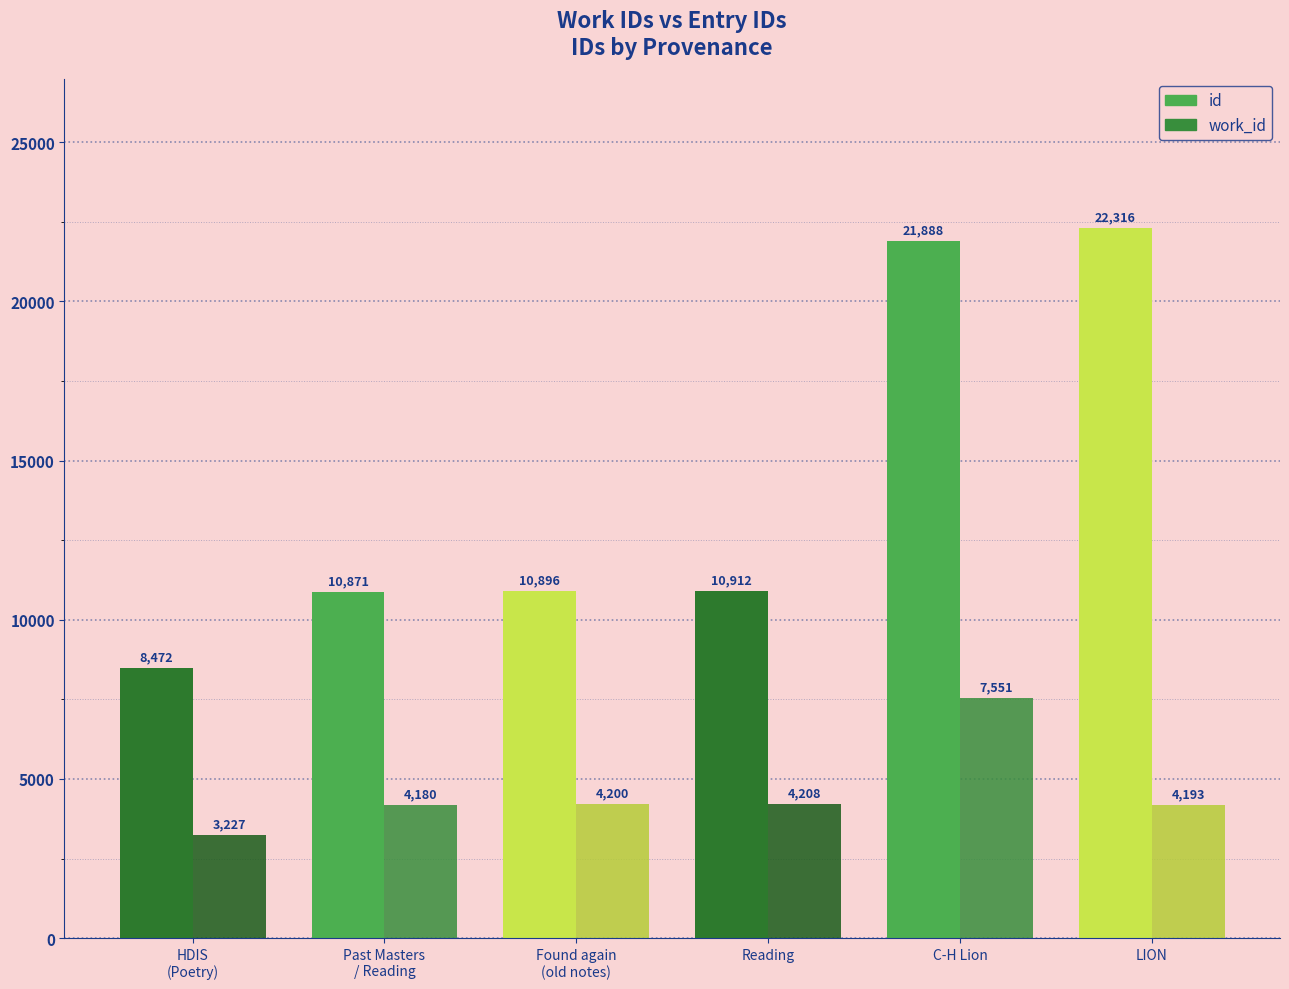

Rank the series at C-H Lion from lowest to highest value.

work_id, id